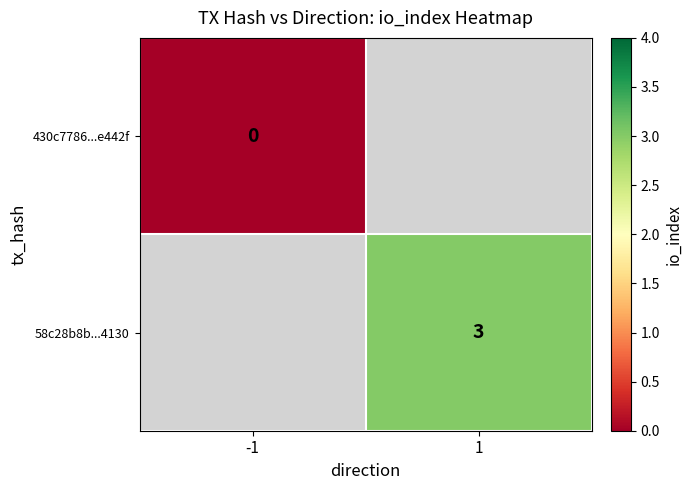

Is it true that 58c28b8b...4130 equals 2 at 1?

False